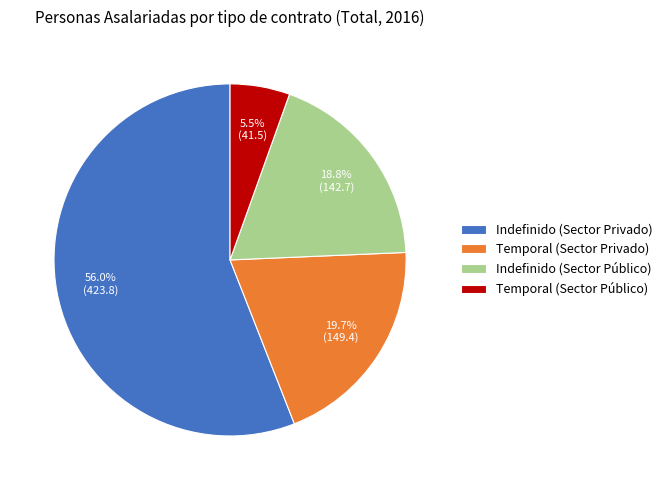

Which category has the biggest portion of the pie?

Indefinido (Sector Privado)